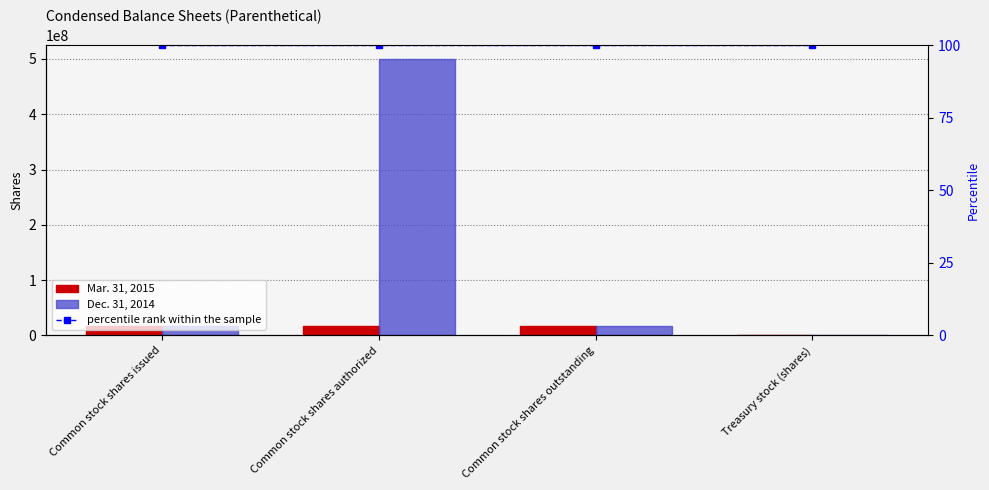

Rank the series by their maximum value, from highest to lowest.

Dec. 31, 2014, Mar. 31, 2015, percentile rank within the sample